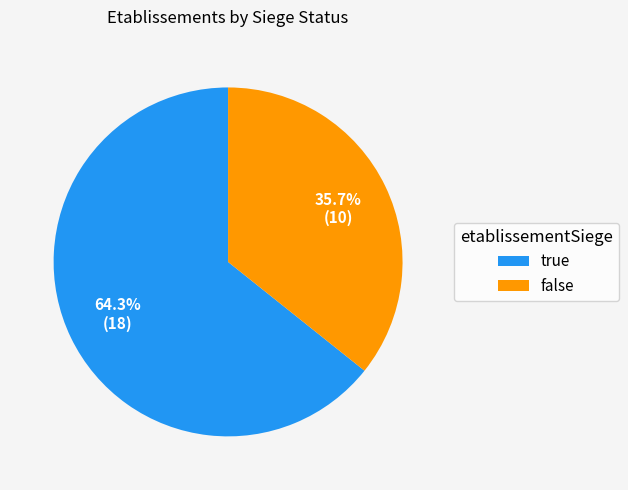

Between false and true, which is larger?

true